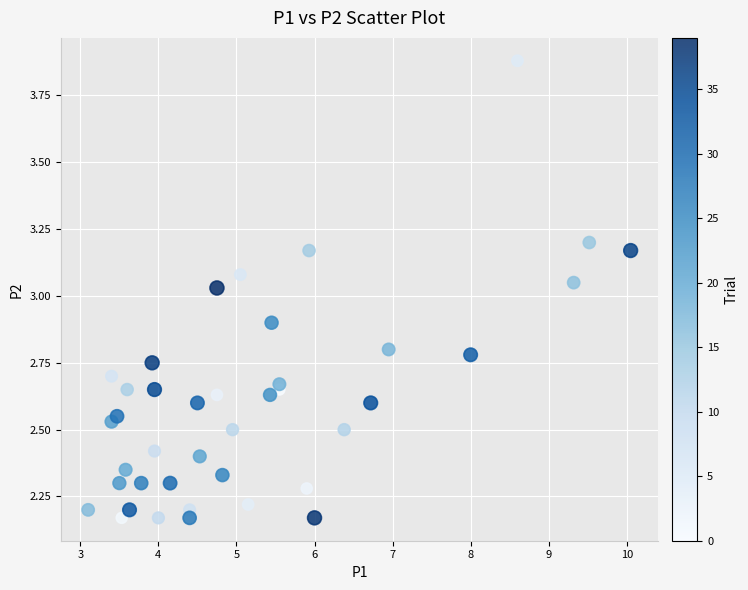

What is the range of X values (max minus min)?

7.0